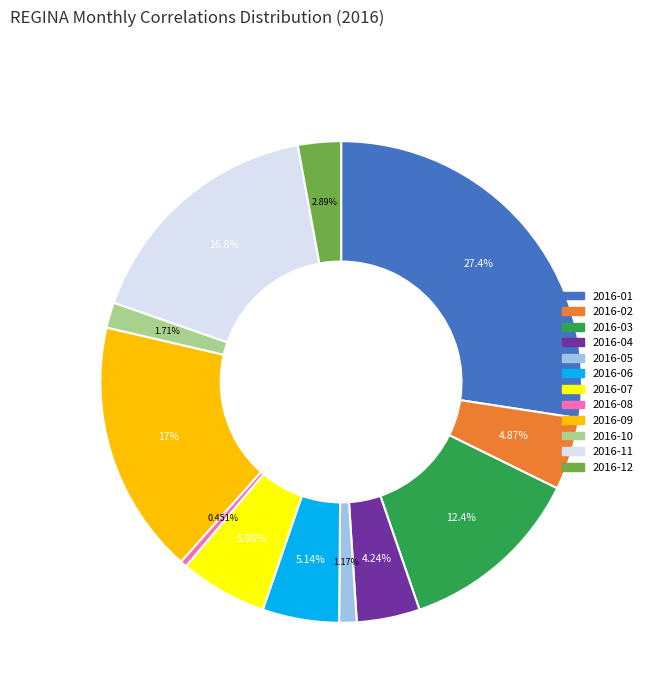

Which category has the smallest portion of the pie?

2016-08